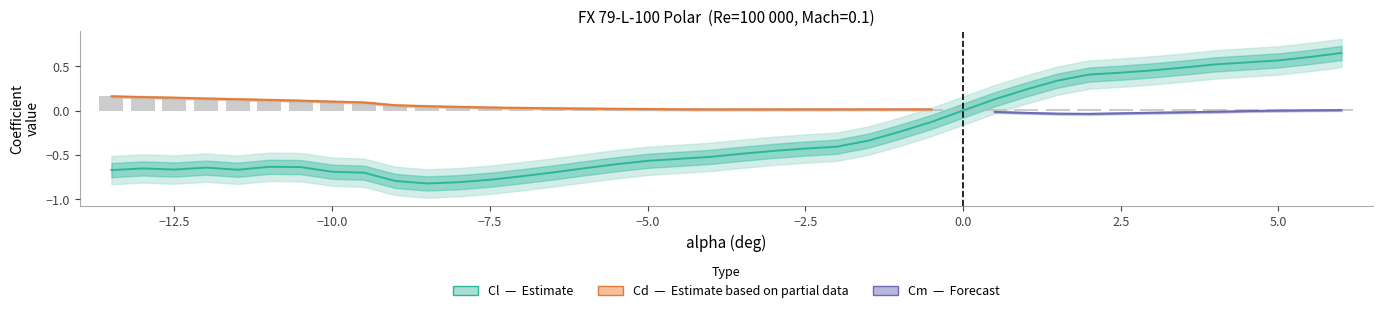

How many groups of bars are there?

40